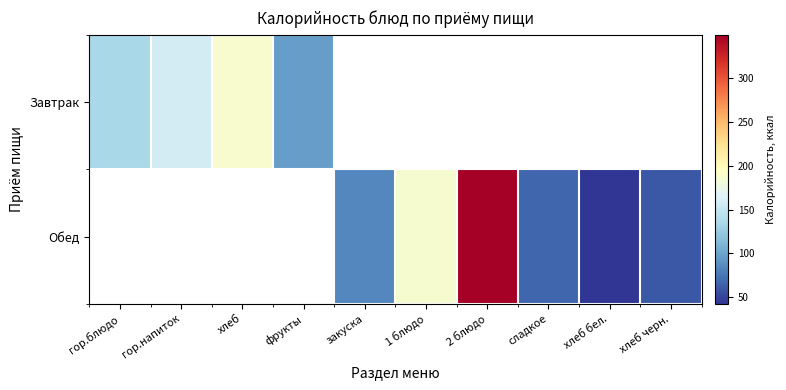

Which series has the widest spread of values?

Завтрак